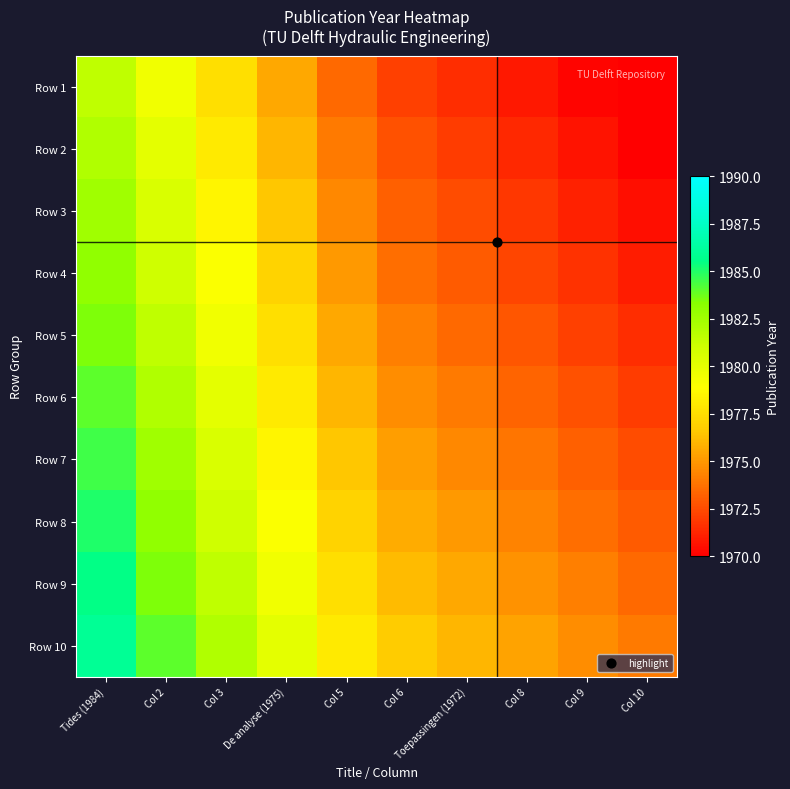

At which category does the chart reach its minimum across all series?

Col 10